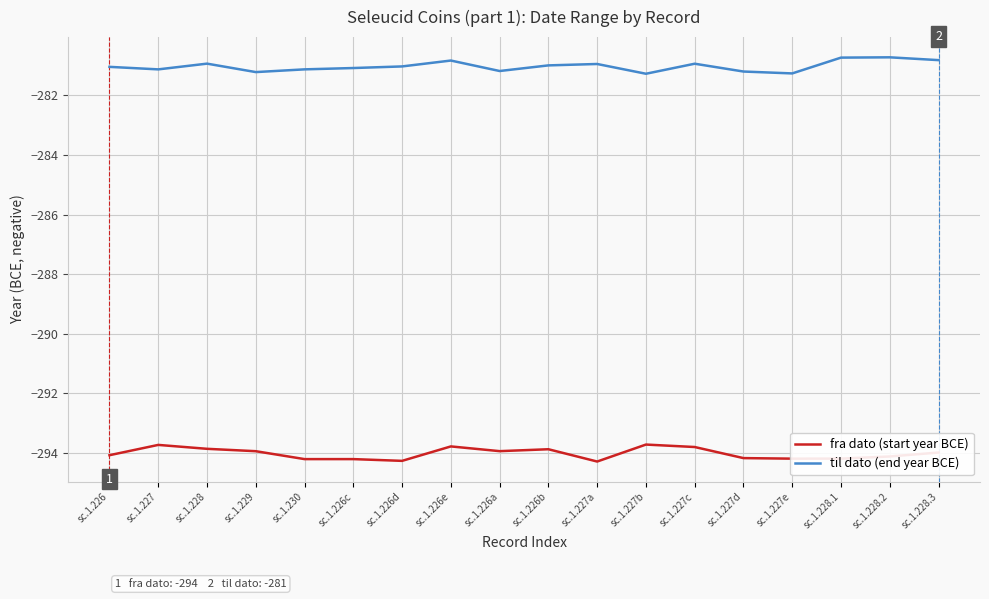

True or false: til dato (end year BCE) has a value of -374.5 at sc.1.230.

False